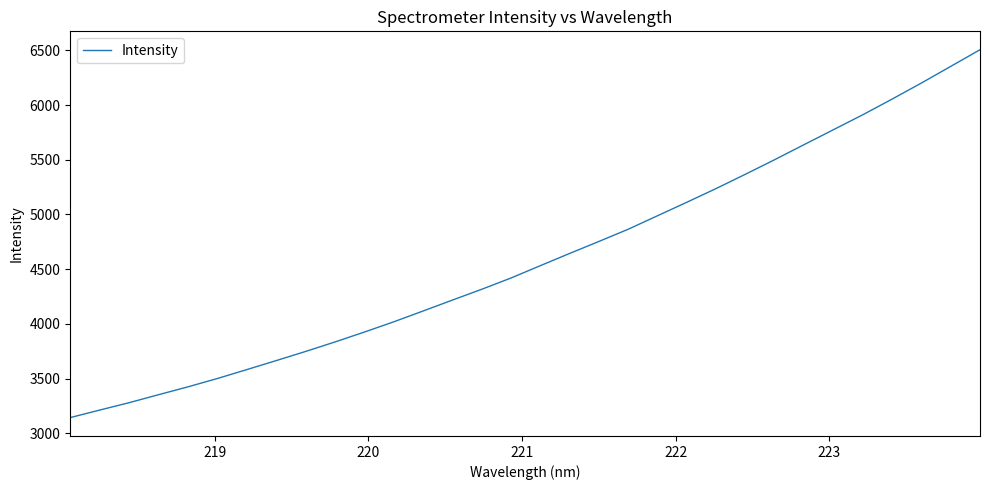

What is the maximum value shown in the chart?

6505.2